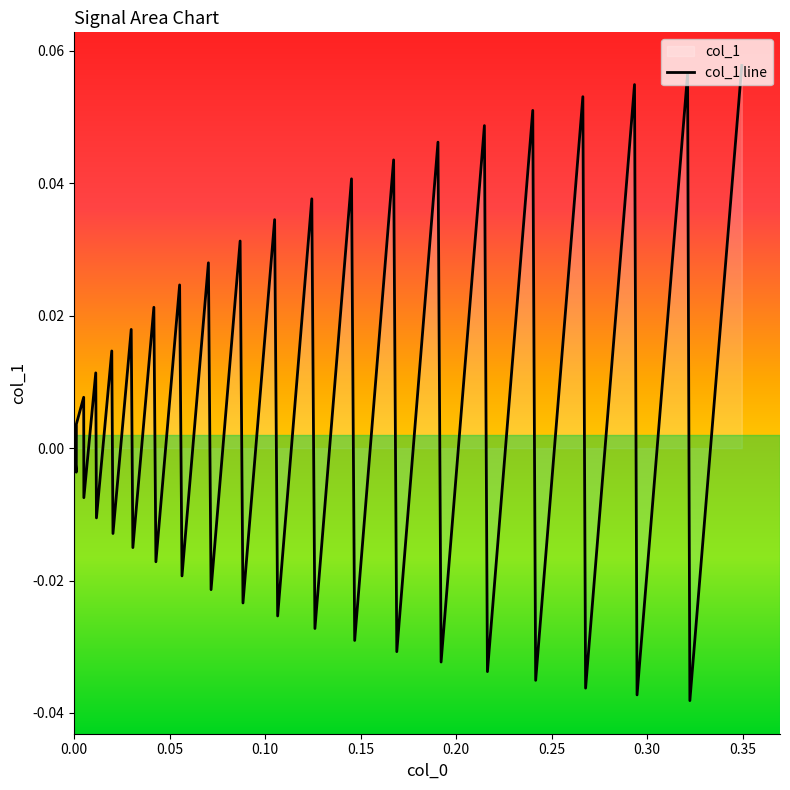

How many lines are shown in the chart?

1